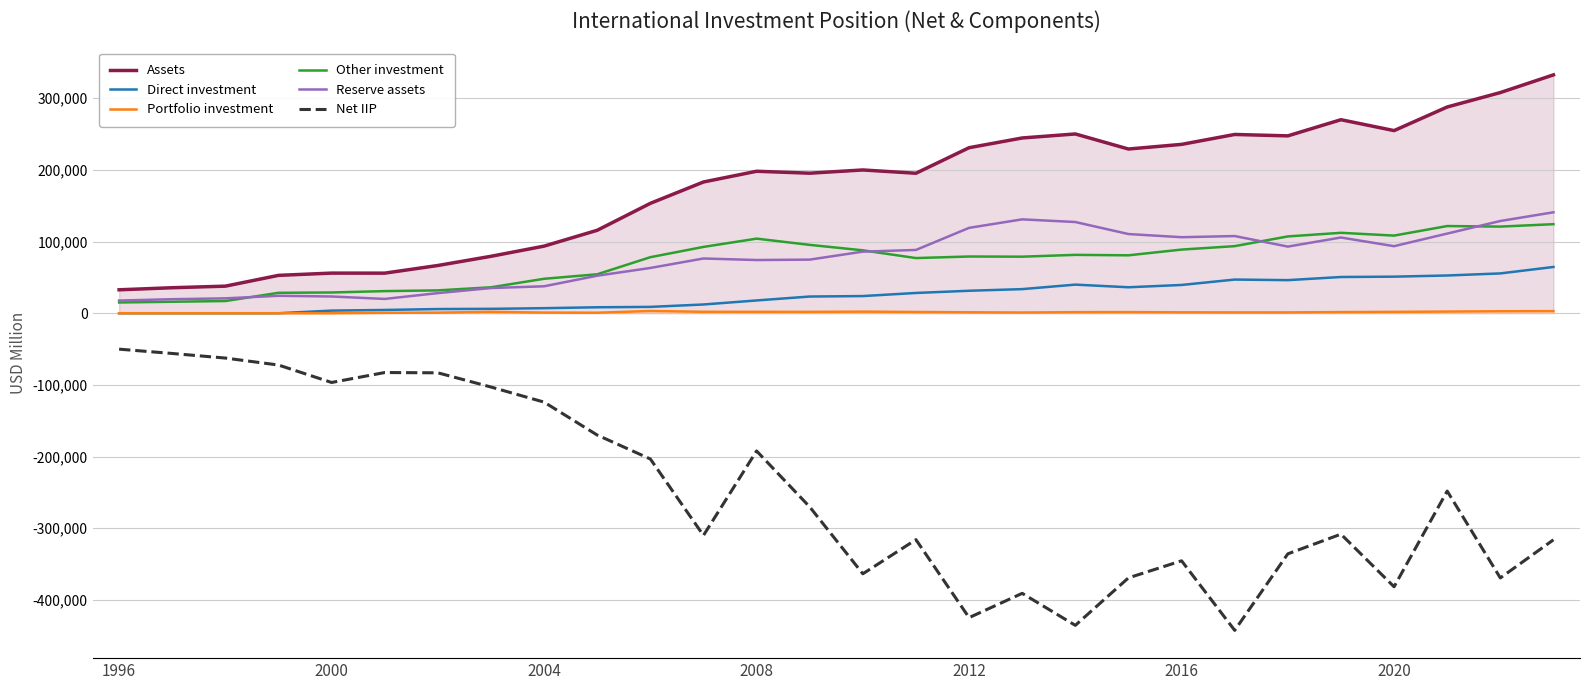

What is the average value of the Net IIP series?

-247330.7